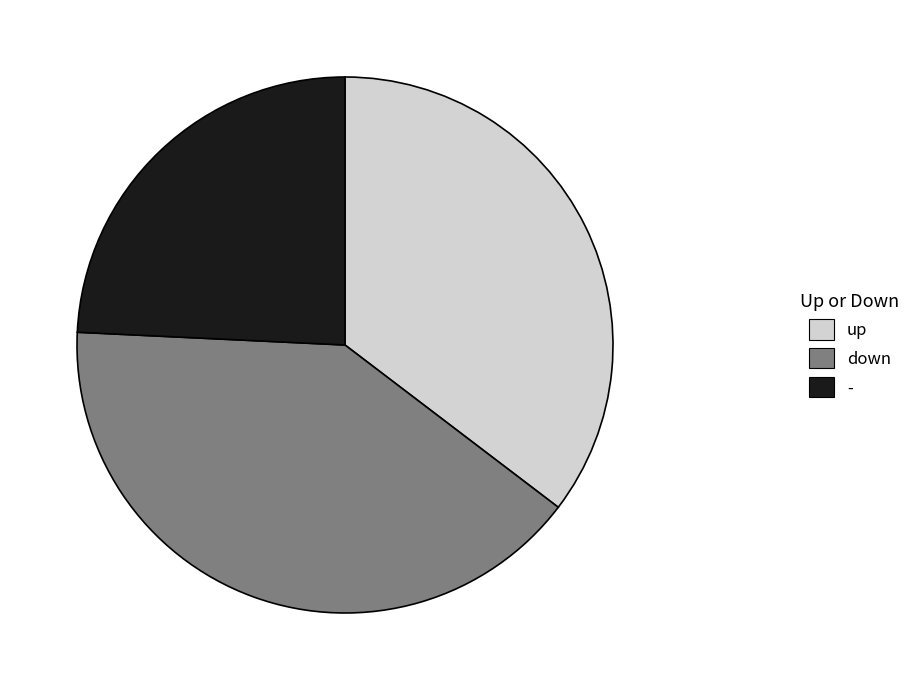

Rank the categories by value from lowest to highest.

-, up, down